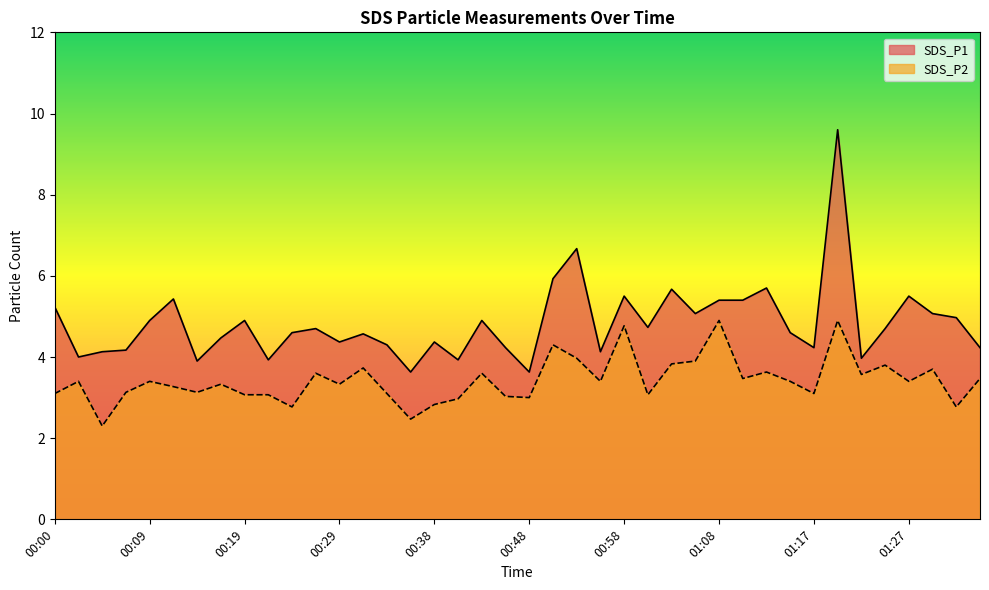

Where is SDS_P1 nearest to the value 6?

00:51